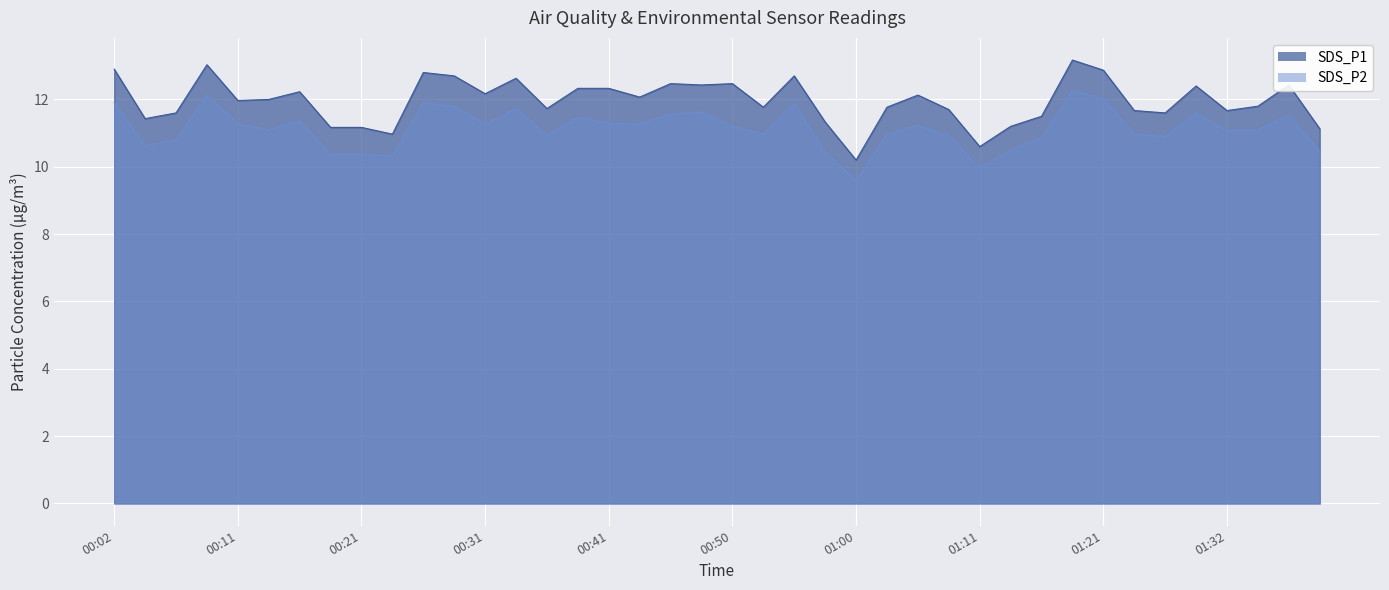

True or false: SDS_P2 and SDS_P1 intersect in this chart.

False